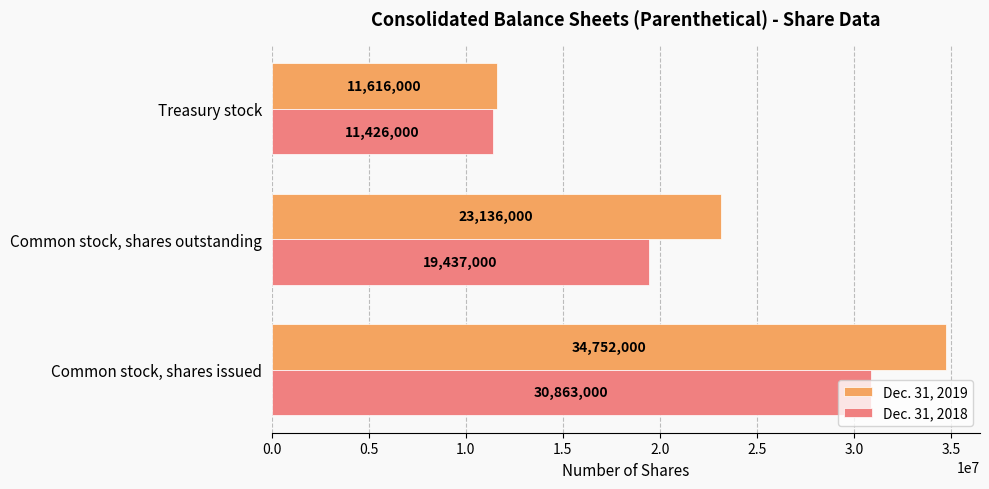

Which series has the largest range (max minus min)?

Dec. 31, 2019